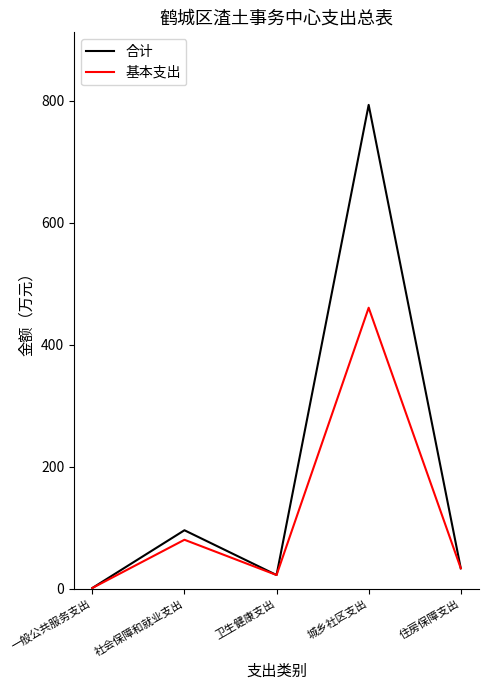

Between 社会保障和就业支出 and 城乡社区支出, which series saw the biggest shift?

合计